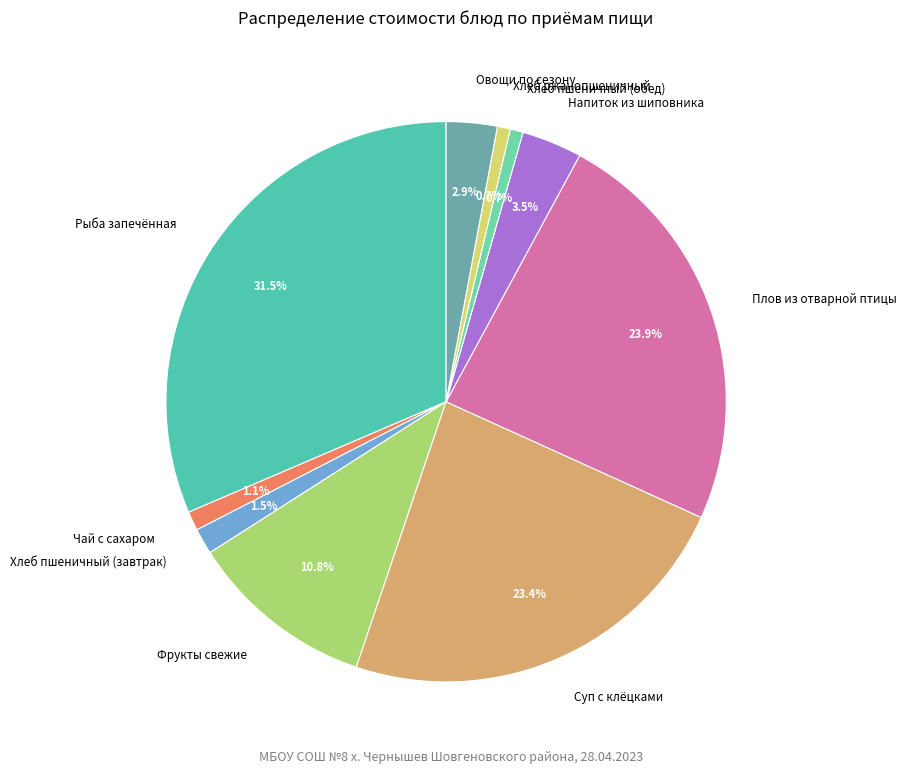

What is the largest slice in the pie chart?

Рыба запечённая